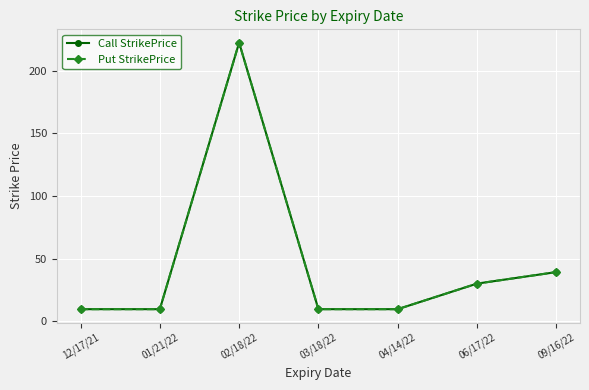

At which category is the sum across all series the highest?

02/18/22